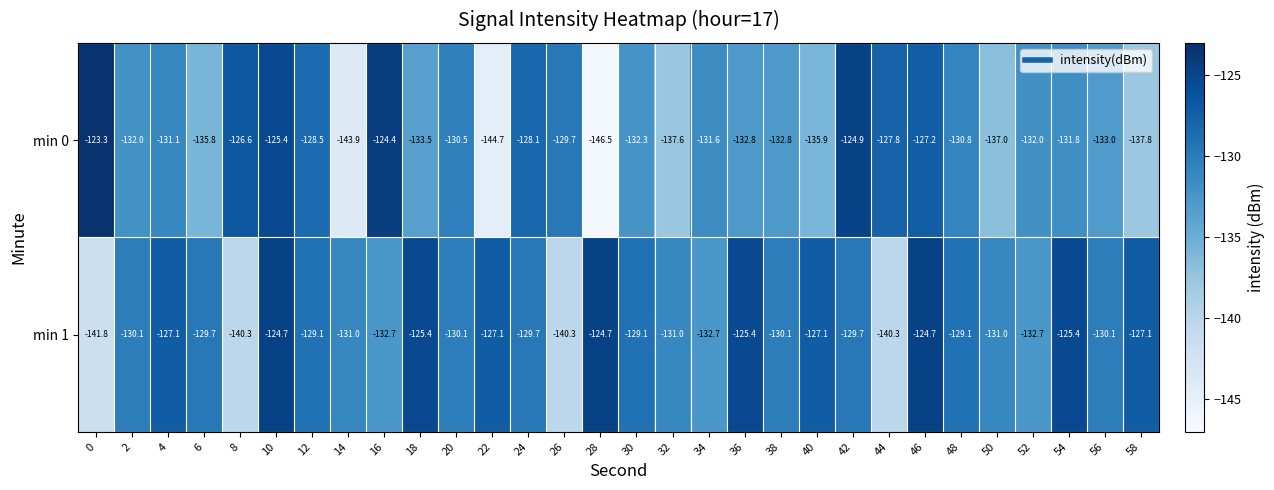

What is the greatest value displayed?

-123.3